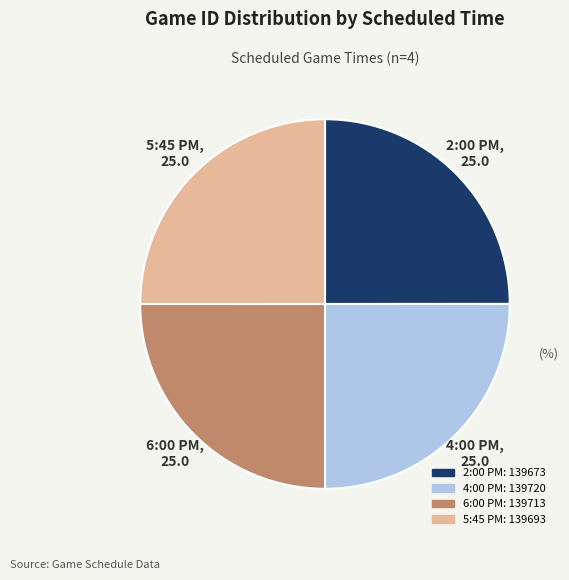

Approximately how many times larger is the value at 4:00 PM compared to 2:00 PM?

1.0